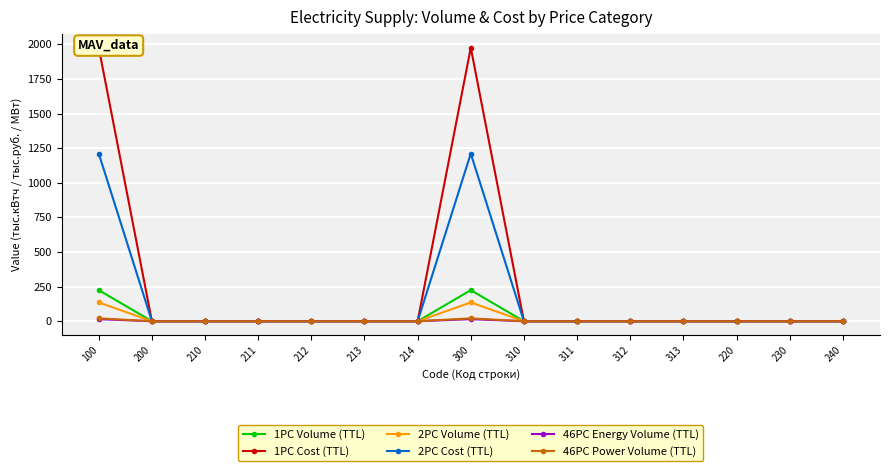

The 1PC Cost (TTL) series shows 0.0 at 210. True or false?

True